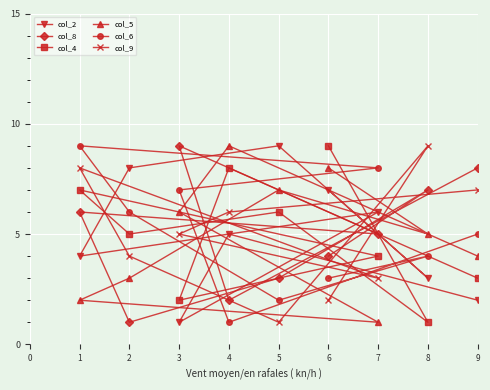

The col_5 series shows 4 at 9. True or false?

True